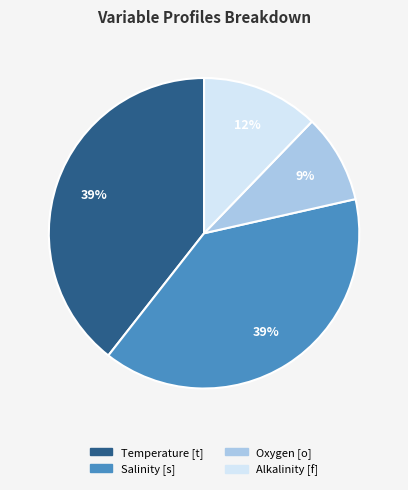

The Temperature [t] slice represents 29% of the pie. True or false?

False